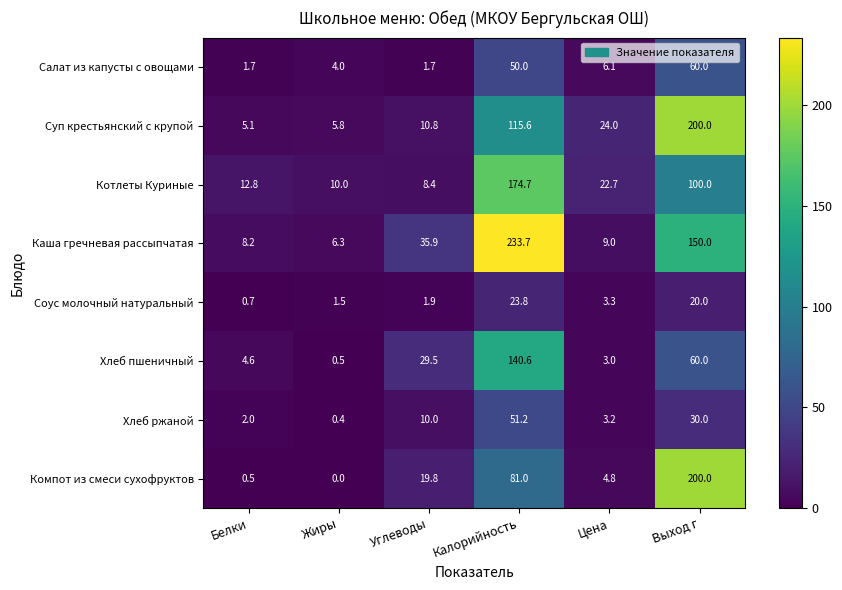

What is the difference between the highest and lowest values at Калорийность?

209.9